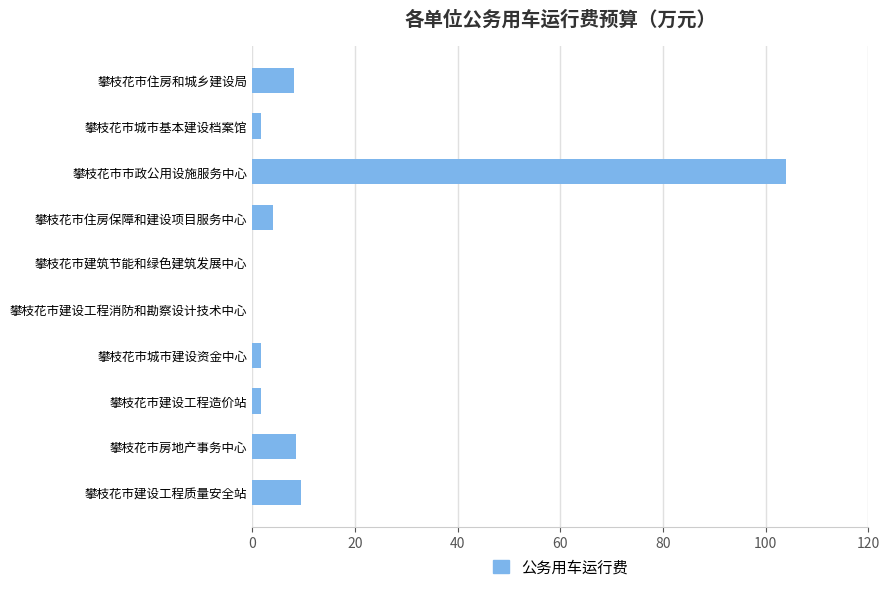

What is the change in value from 攀枝花市住房保障和建设项目服务中心 to 攀枝花市房地产事务中心?

+4.4